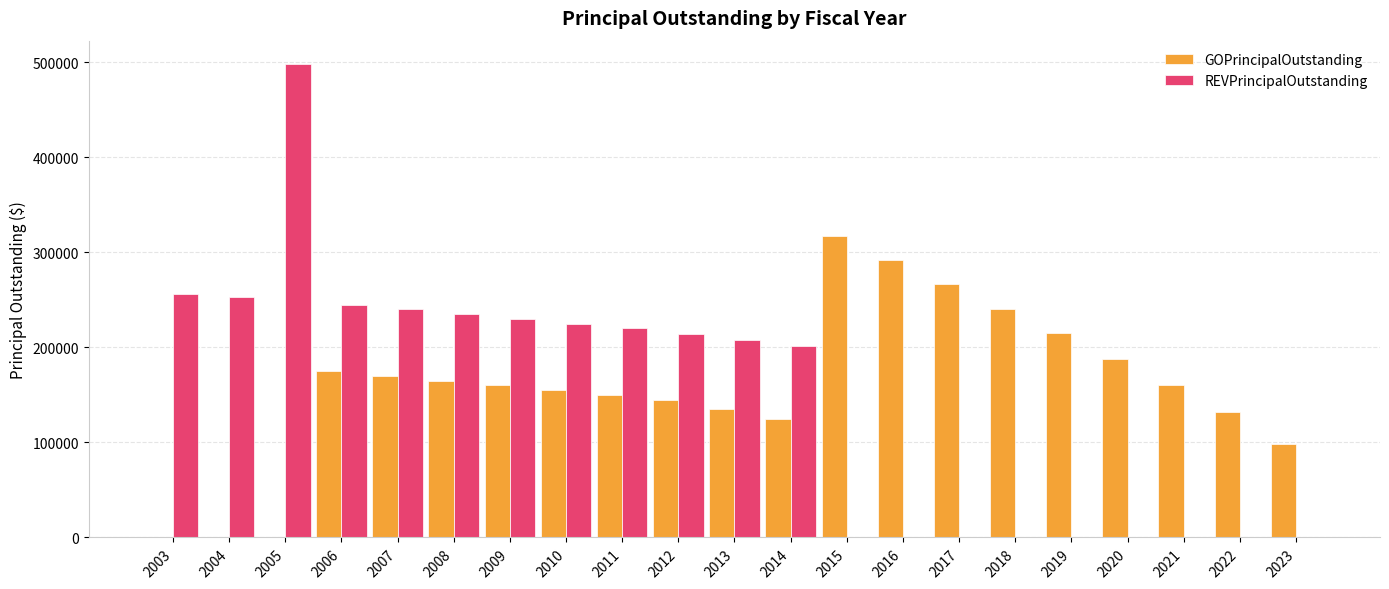

At which category is the sum across all series the highest?

2005